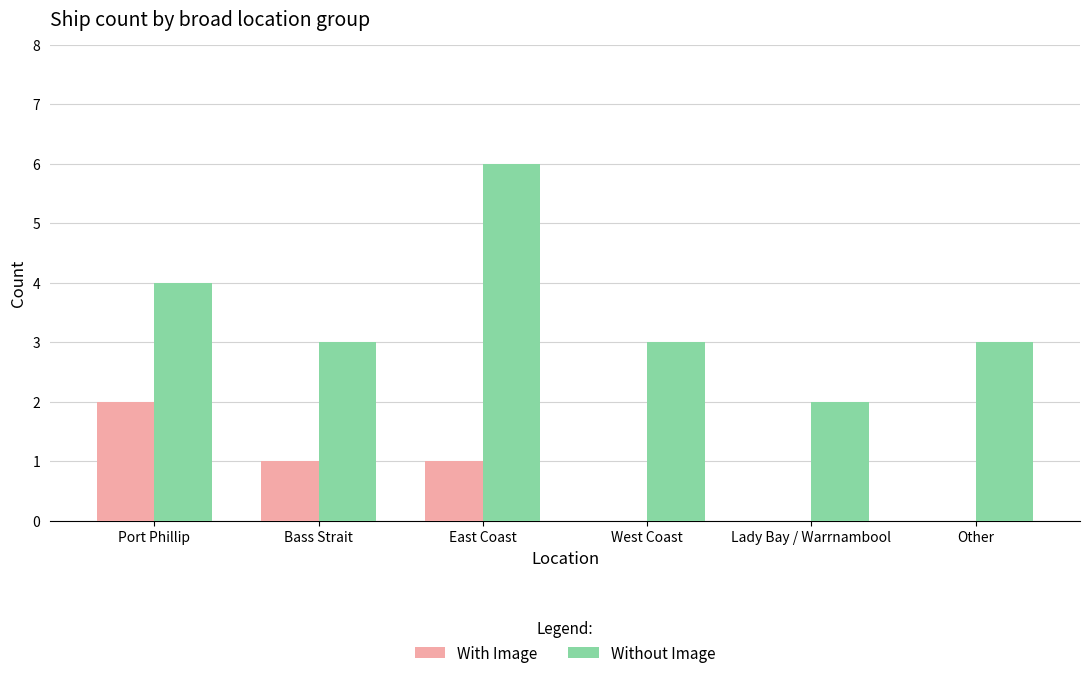

What is the average value of the With Image series?

1